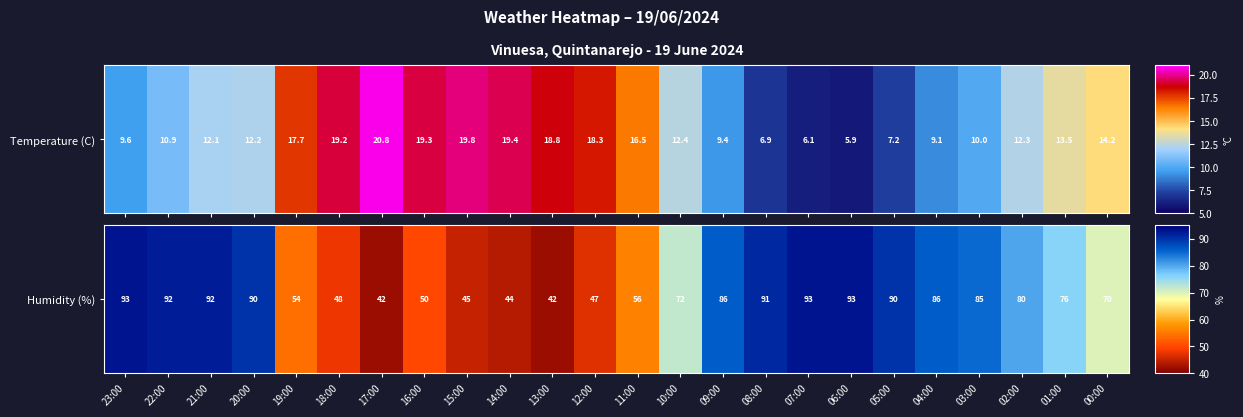

At which label is the value closest to 67?

00:00